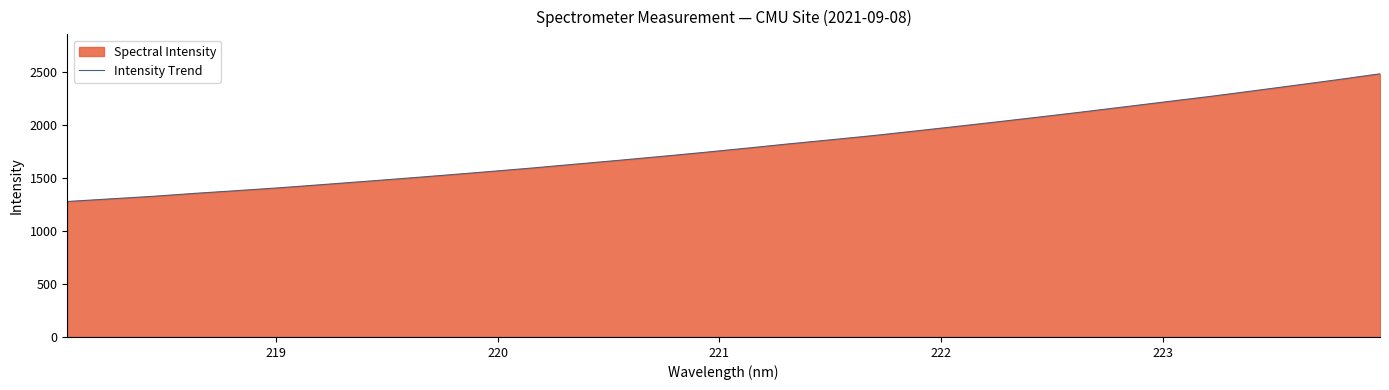

What is the minimum value shown in the chart?

1277.4